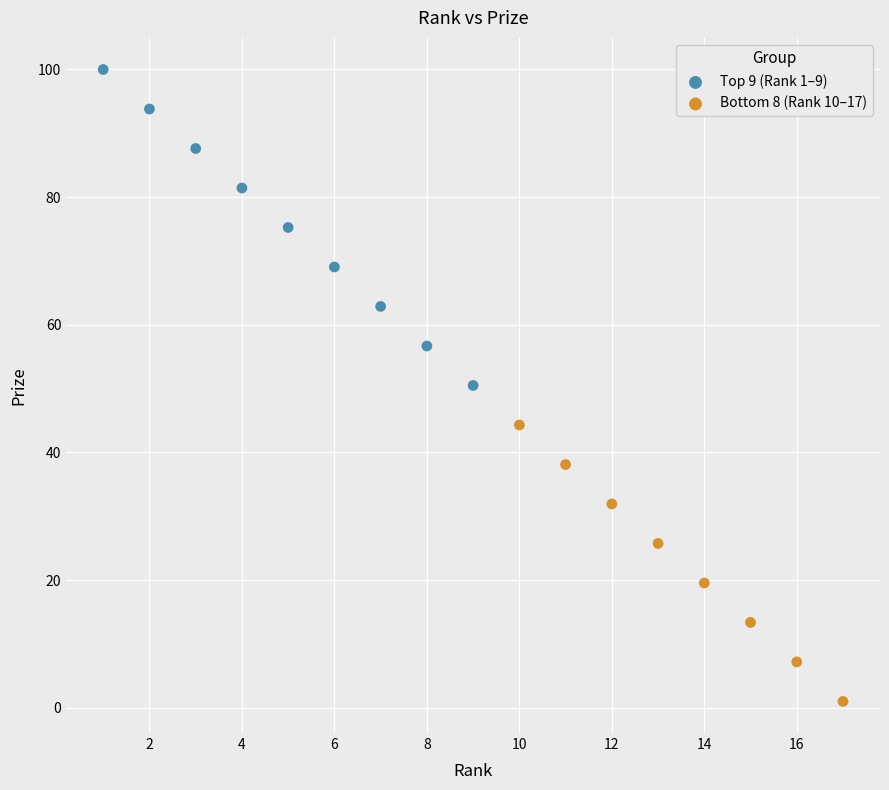

What are all the series names shown in the legend?

Top 9 (Rank 1–9), Bottom 8 (Rank 10–17)